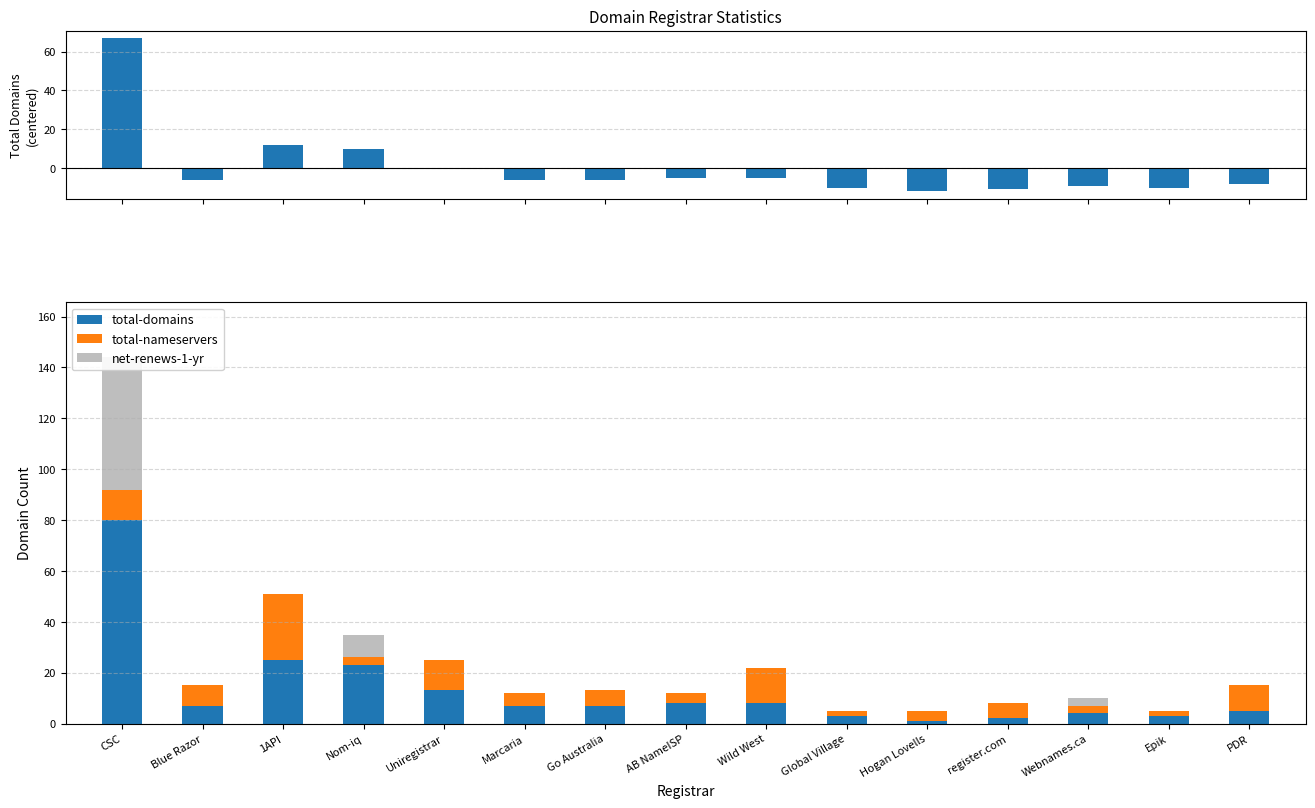

What value does the total-domains (centered) series have at 1API?

11.9